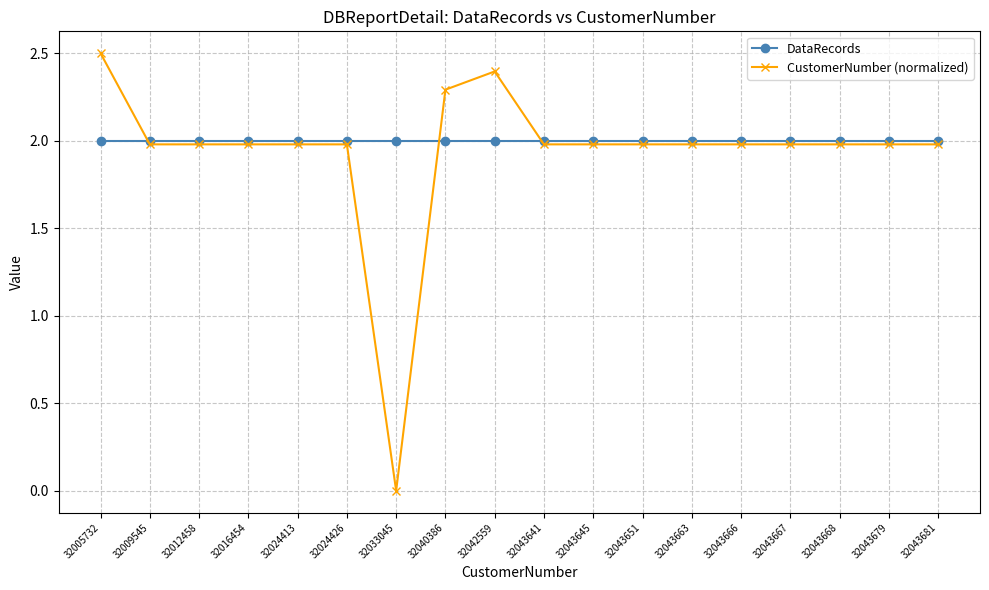

What is the value of the DataRecords point at the 6th from the left?

2.0